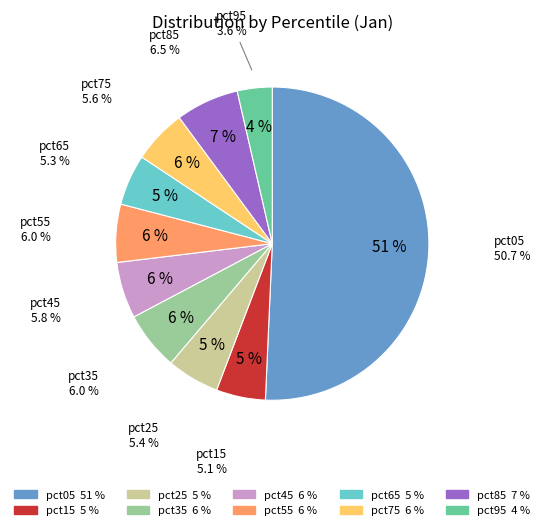

To the nearest percent, what is the difference between the largest and smallest slice percentages?

47%